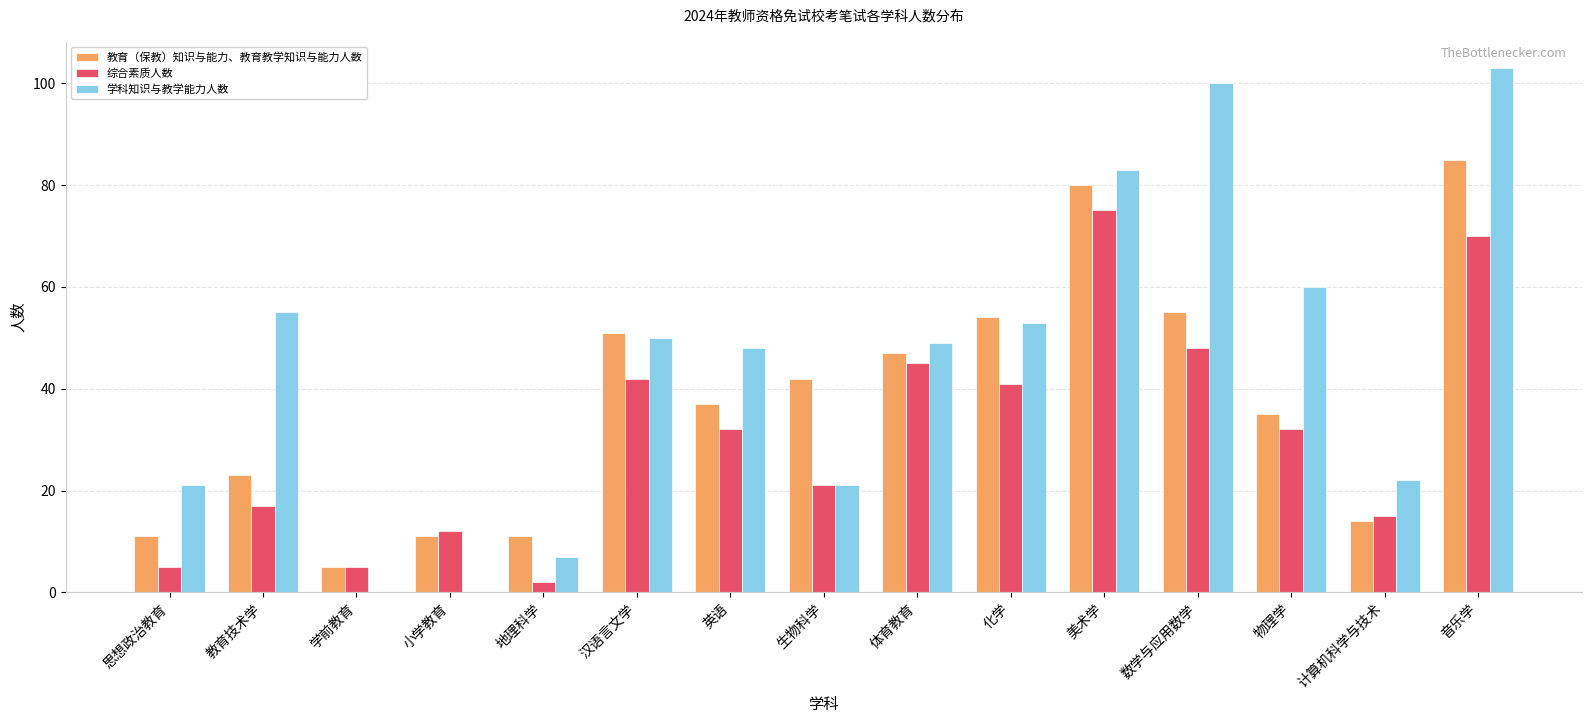

Reading left to right, list all the values displayed in this chart.

教育（保教）知识与能力、教育教学知识与能力人数: 11	23	5	11	11	51	37	42	47	54	80	55	35	14	85
综合素质人数: 5	17	5	12	2	42	32	21	45	41	75	48	32	15	70
学科知识与教学能力人数: 21	55	0	0	7	50	48	21	49	53	83	100	60	22	103